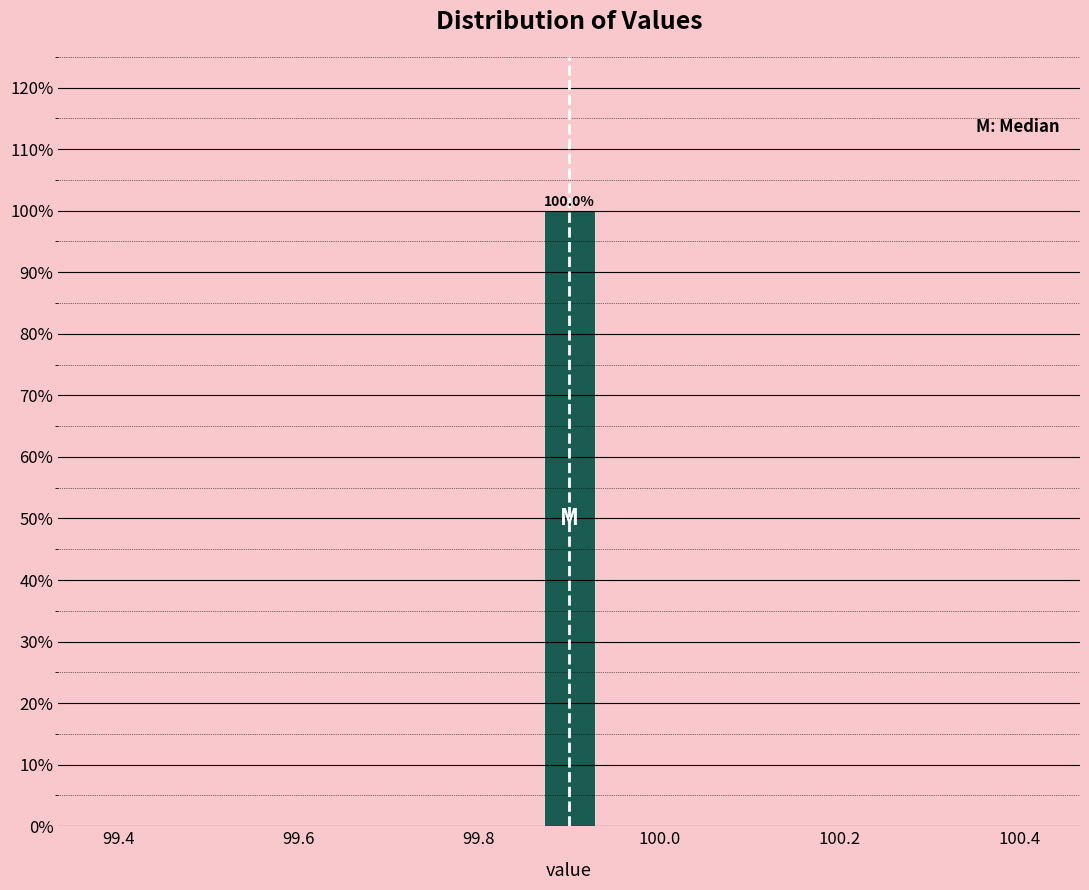

Read against the x-axis, roughly where is the centre of the tallest bar?

99.90